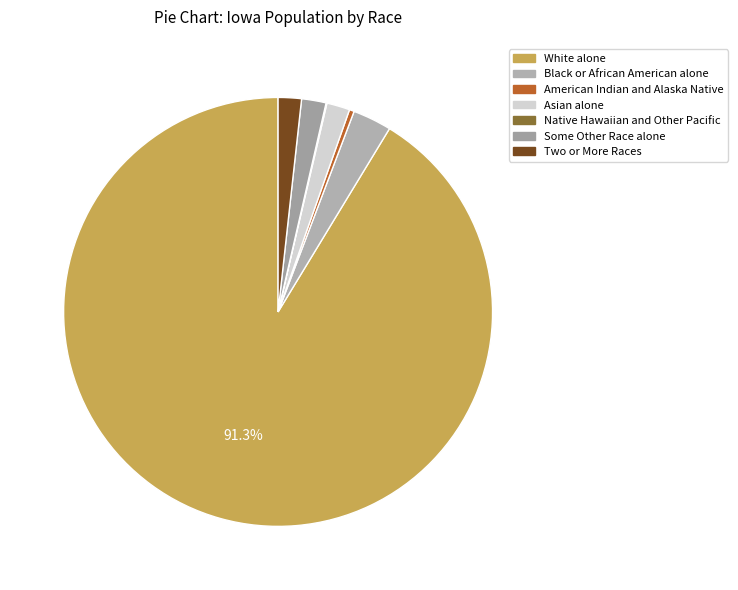

Combined, do White alone and Black or African American alone account for over 50%?

Yes